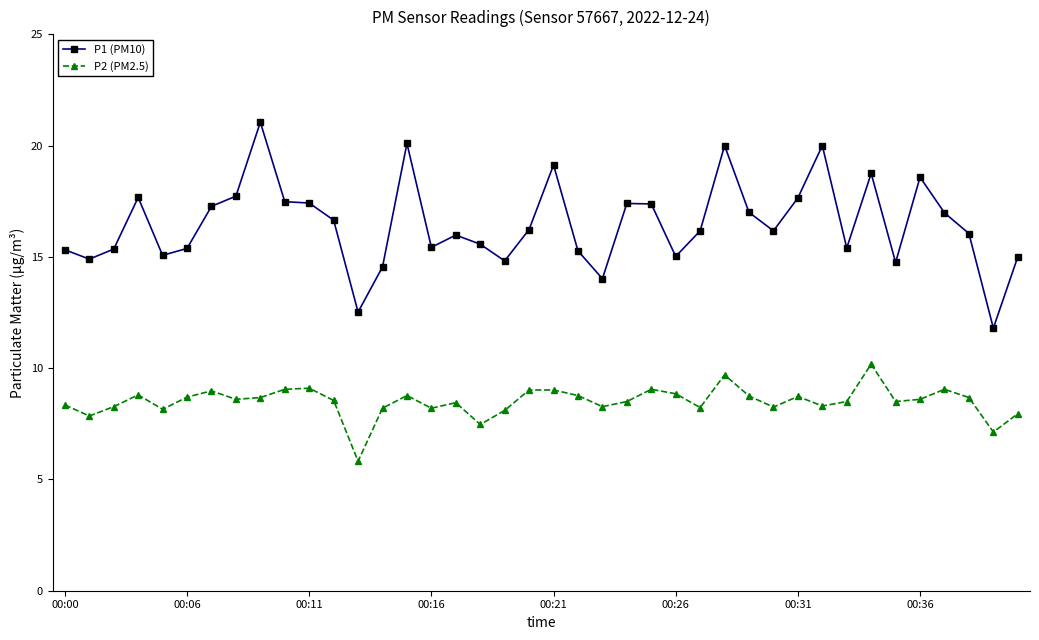

Rank the series by their average value, from lowest to highest.

P2 (PM2.5), P1 (PM10)